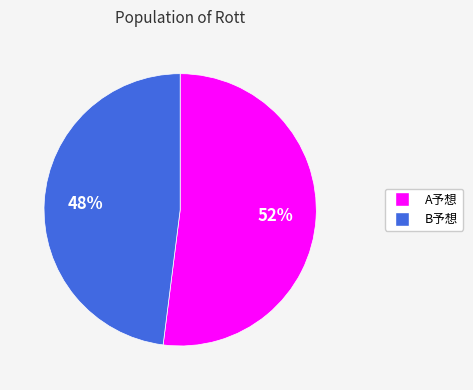

What is the ratio of the value at B予想 to the value at A予想?

0.9